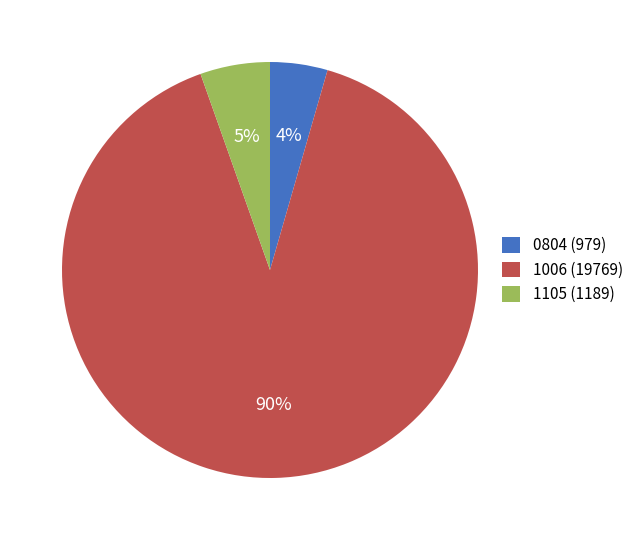

What percentage is the 0804 (979) slice, to the nearest percent?

4%